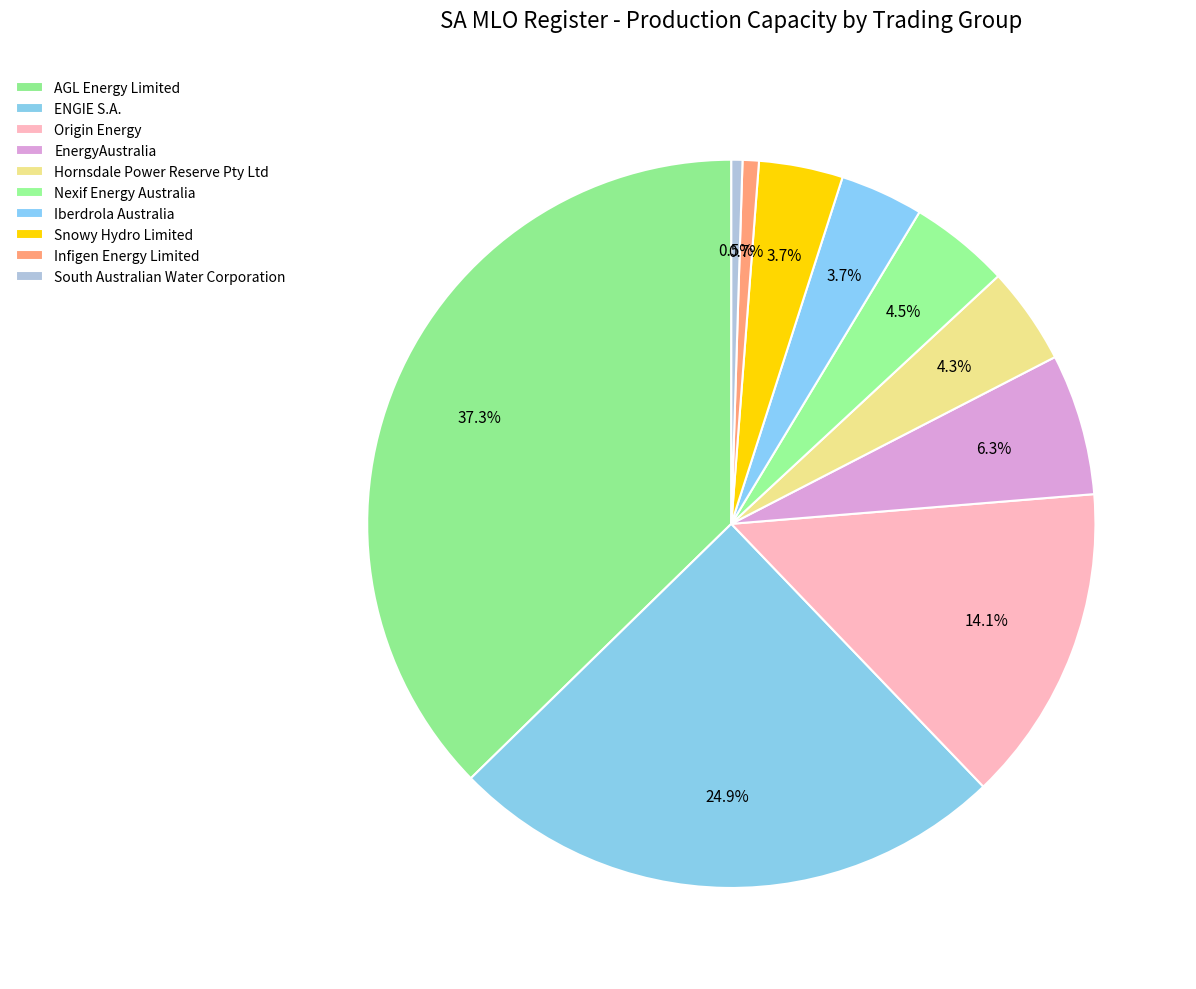

What percentage is the Iberdrola Australia slice, to the nearest percent?

4%